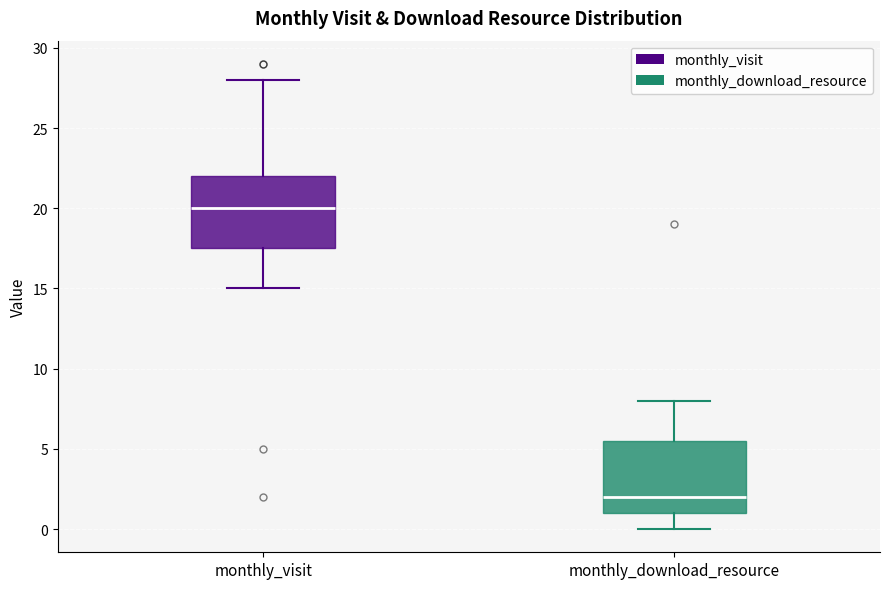

Which box has the lowest median line?

monthly_download_resource